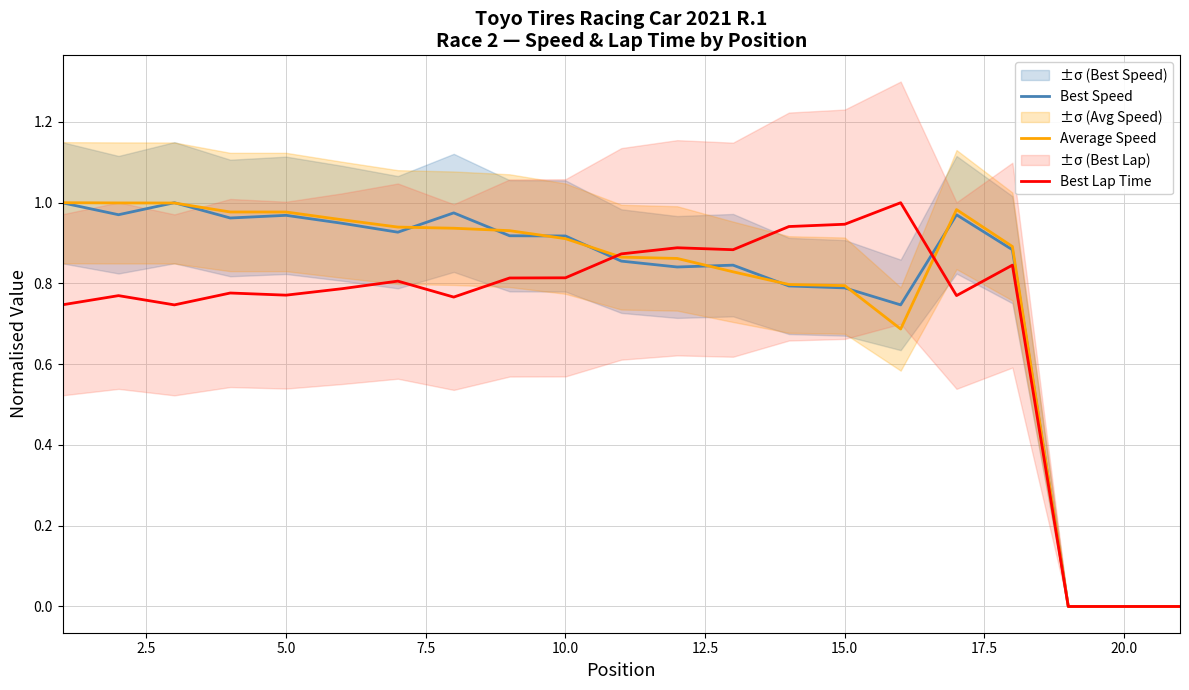

The Best Lap Time series shows 0.8 at 10.0. True or false?

True